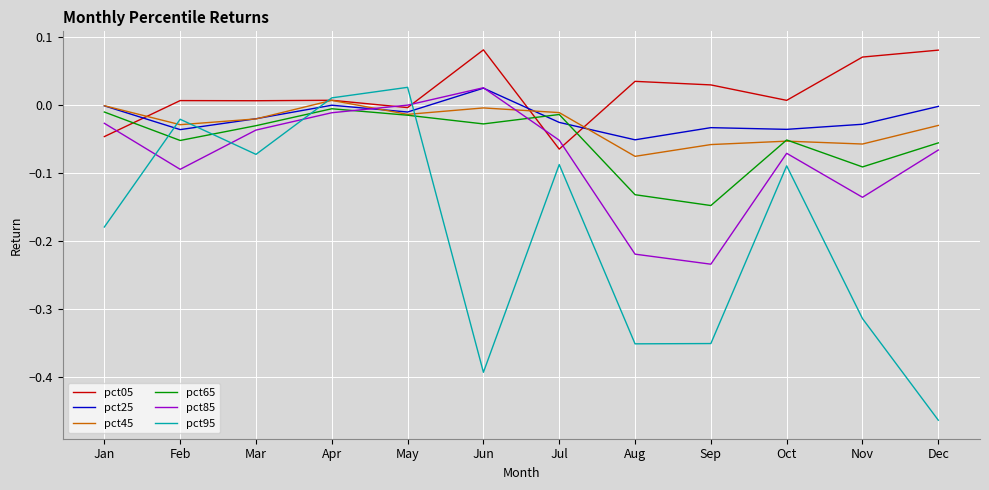

Between Feb and Dec, which series saw the biggest shift?

pct95